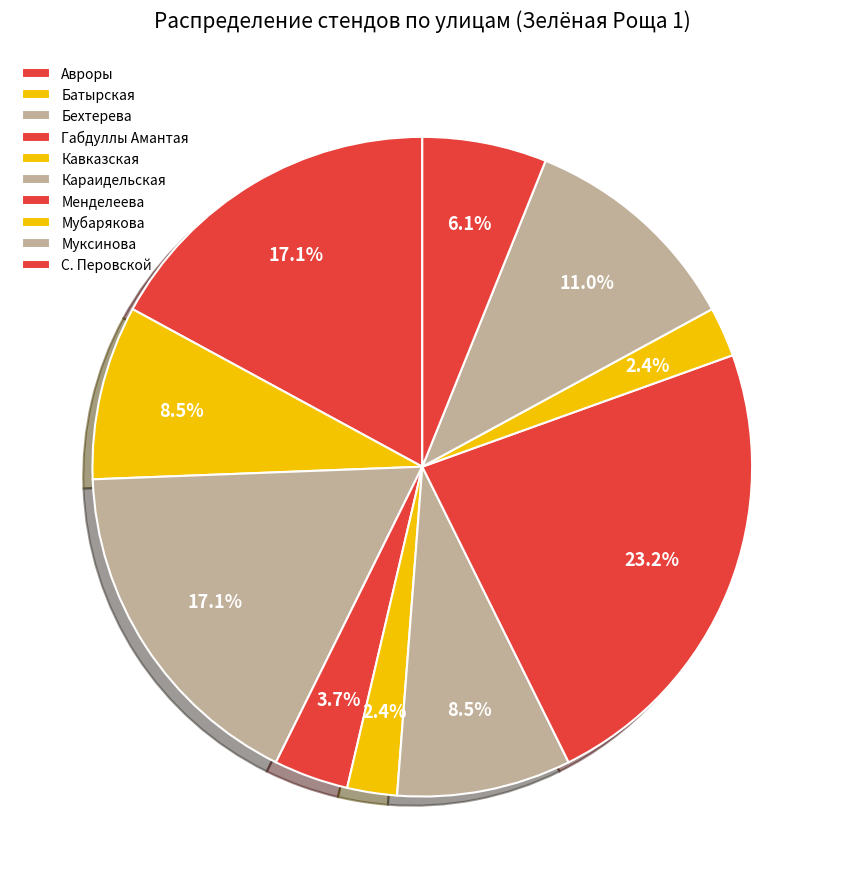

Count the number of slices in the pie.

10